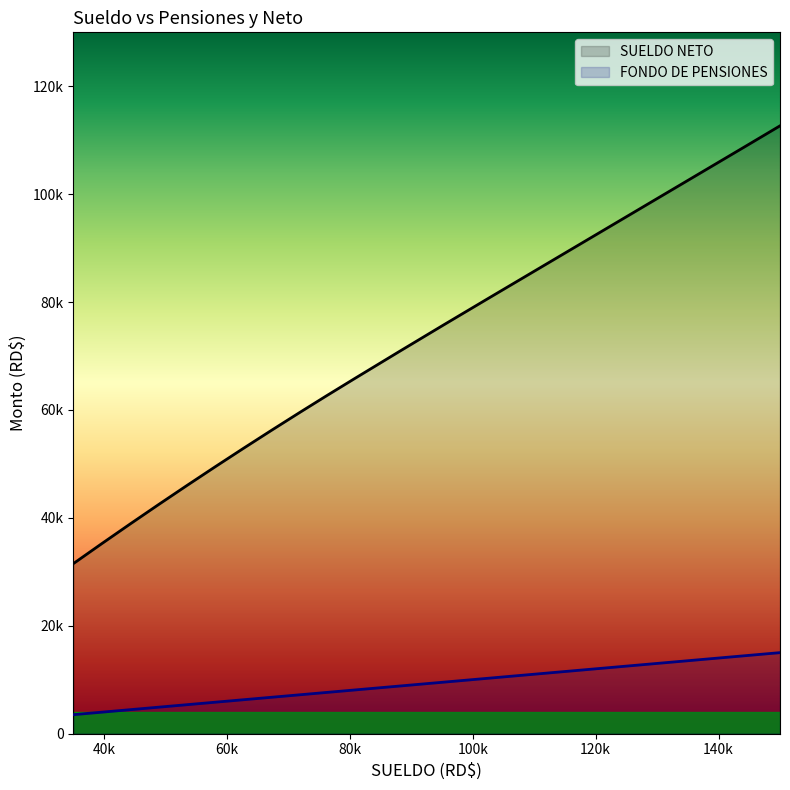

How many categories are shown in the chart?

20